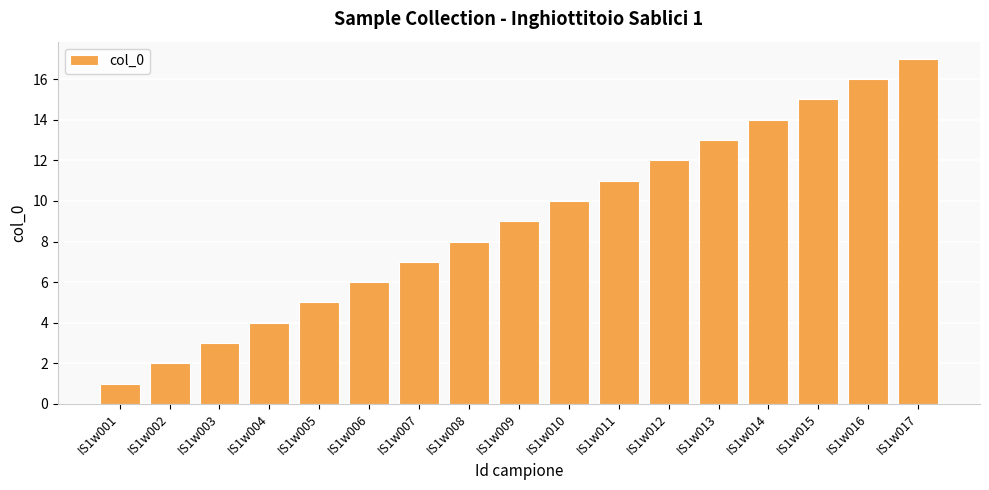

What is the average value?

9